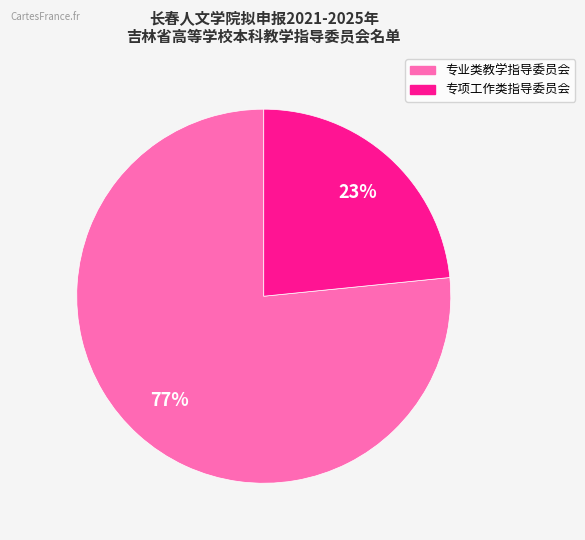

Between 专业类教学指导委员会 and 专项工作类指导委员会, which is larger?

专业类教学指导委员会